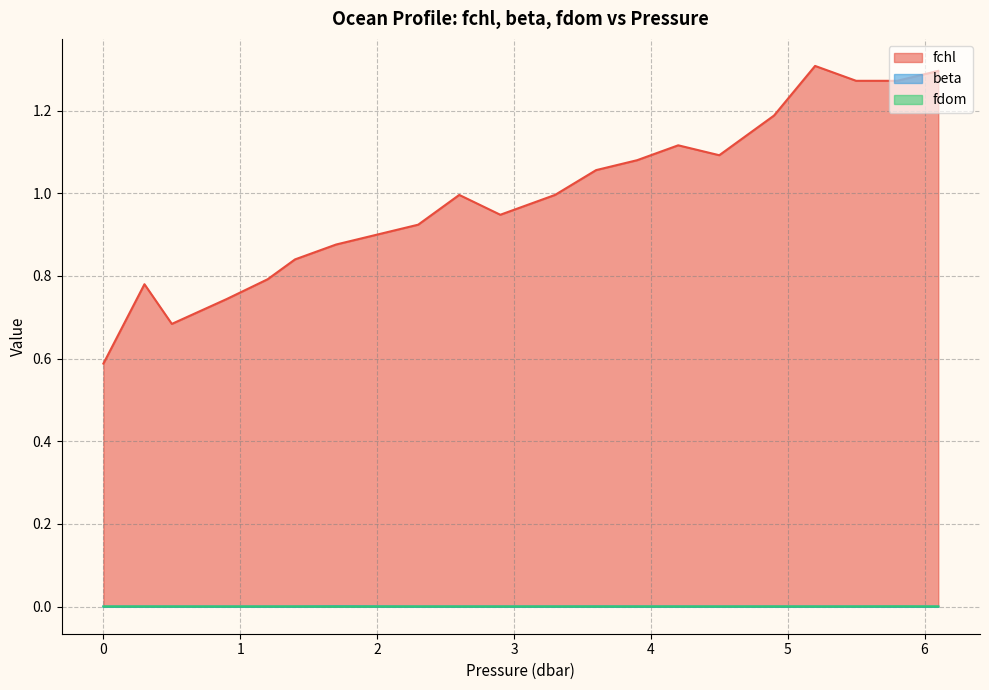

True or false: fchl and fdom cross at least once.

False